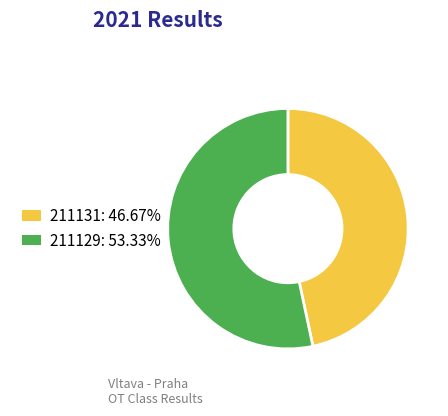

Rank the categories by value from highest to lowest.

211129, 211131